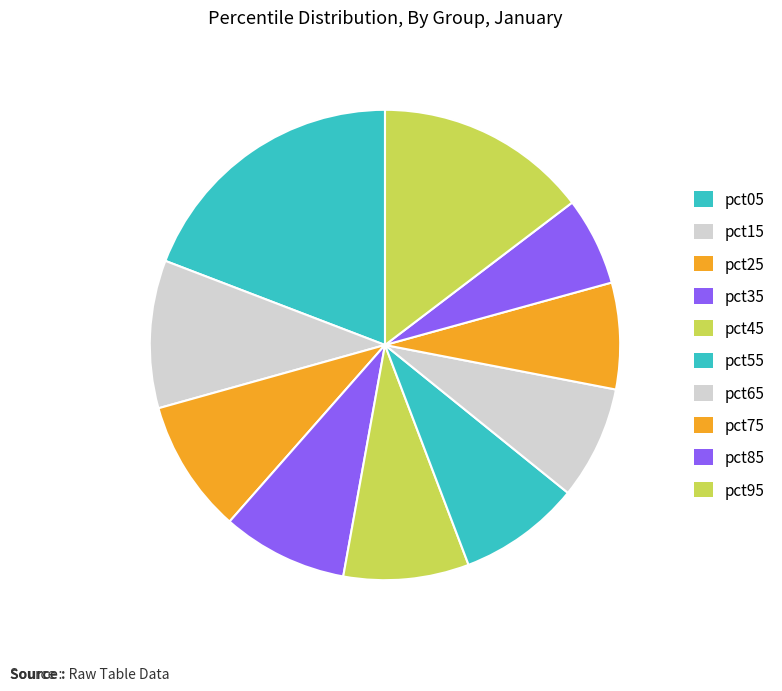

To the nearest percent, what is the combined percentage of pct05 and pct25?

28%